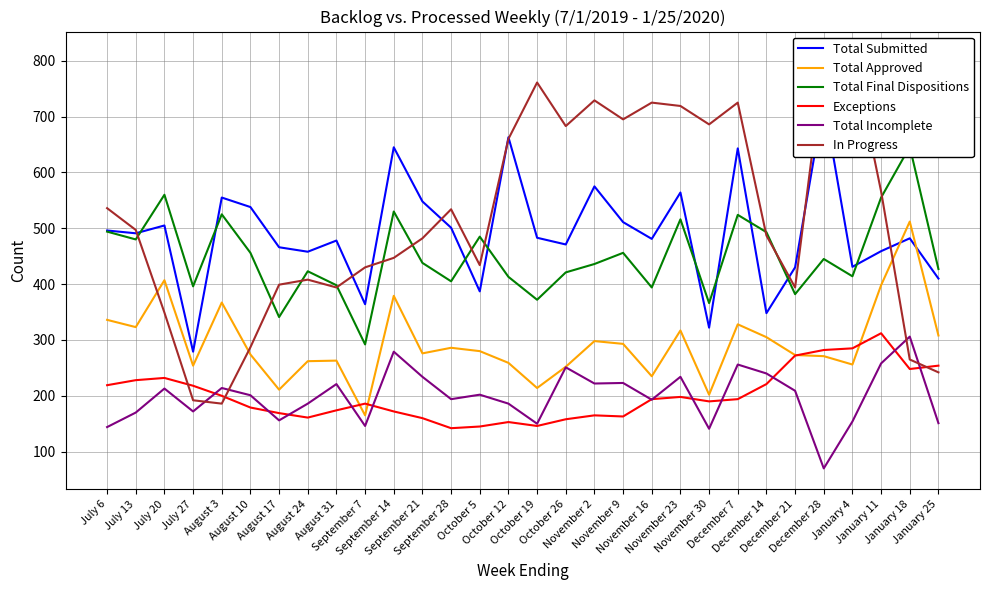

How many interior local valleys does the Exceptions series have?

6